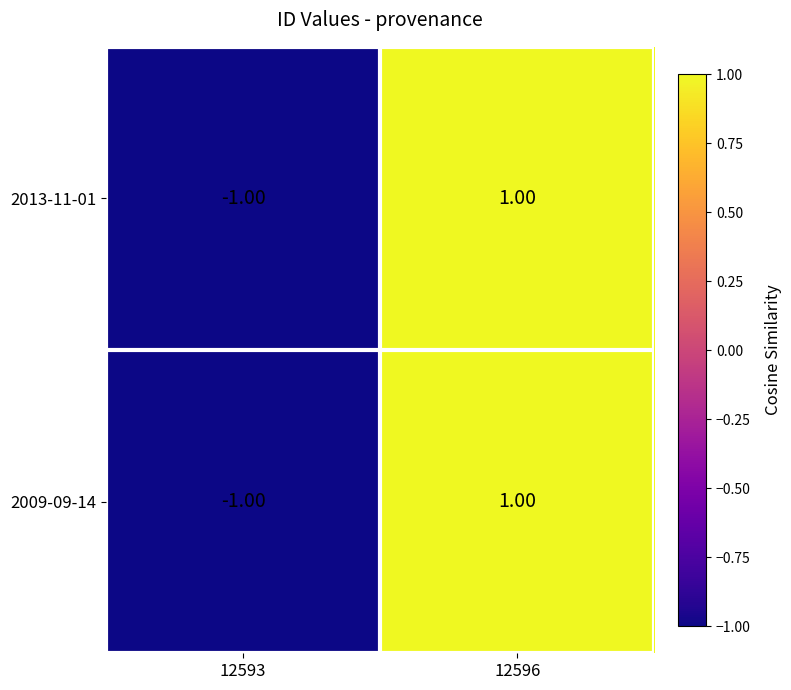

Is the value of 2013-11-01 at 12596 greater than the value of 2009-09-14 at 12593?

Yes